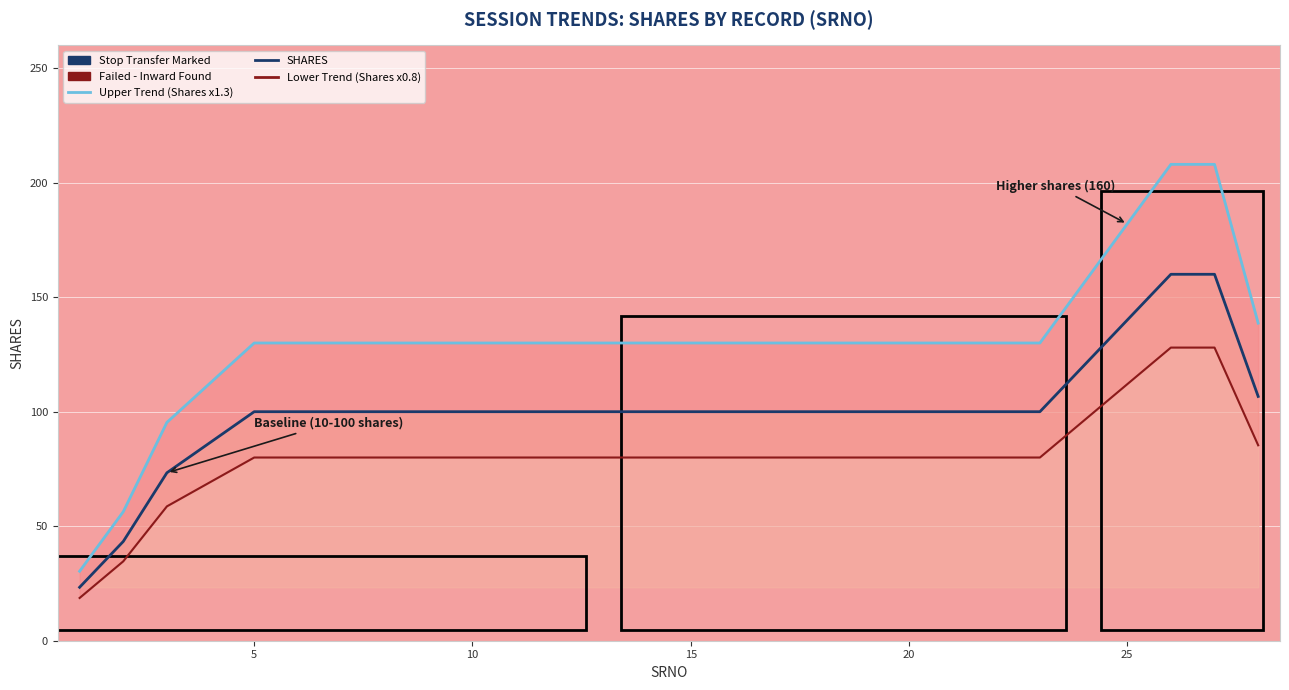

Reading left to right, list all the values displayed in this chart.

Upper Trend (Shares x1.3): 30.3	56.3	95.3	112.7	130.0	130.0	130.0	130.0	130.0	130.0	130.0	130.0	130.0	130.0	130.0	130.0	130.0	130.0	130.0	130.0	130.0	130.0	130.0	156.0	182.0	208.0	208.0	138.7
SHARES: 23.3	43.3	73.3	86.7	100.0	100.0	100.0	100.0	100.0	100.0	100.0	100.0	100.0	100.0	100.0	100.0	100.0	100.0	100.0	100.0	100.0	100.0	100.0	120.0	140.0	160.0	160.0	106.7
Lower Trend (Shares x0.8): 18.7	34.7	58.7	69.3	80.0	80.0	80.0	80.0	80.0	80.0	80.0	80.0	80.0	80.0	80.0	80.0	80.0	80.0	80.0	80.0	80.0	80.0	80.0	96.0	112.0	128.0	128.0	85.3